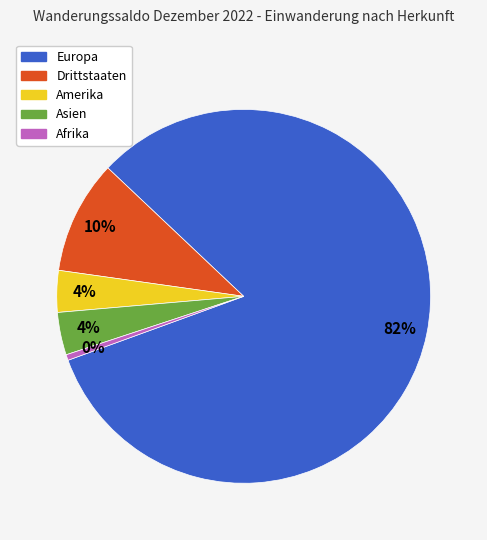

Is the sum of Drittstaaten and Afrika greater than half?

No